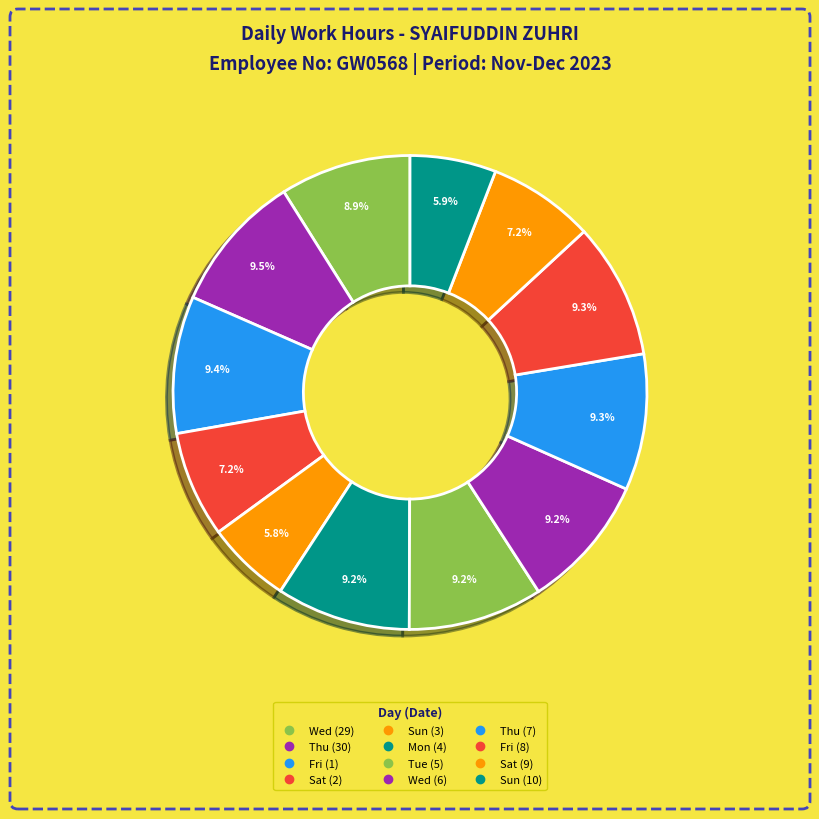

Count the number of slices in the pie.

12